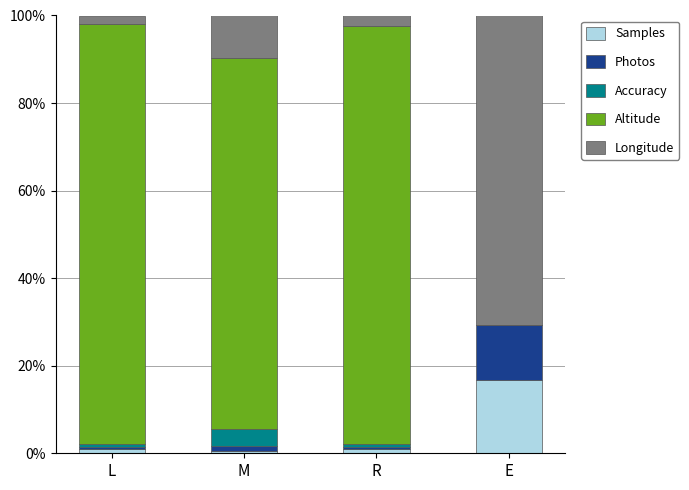

Which category has the highest value in the Samples series?

E